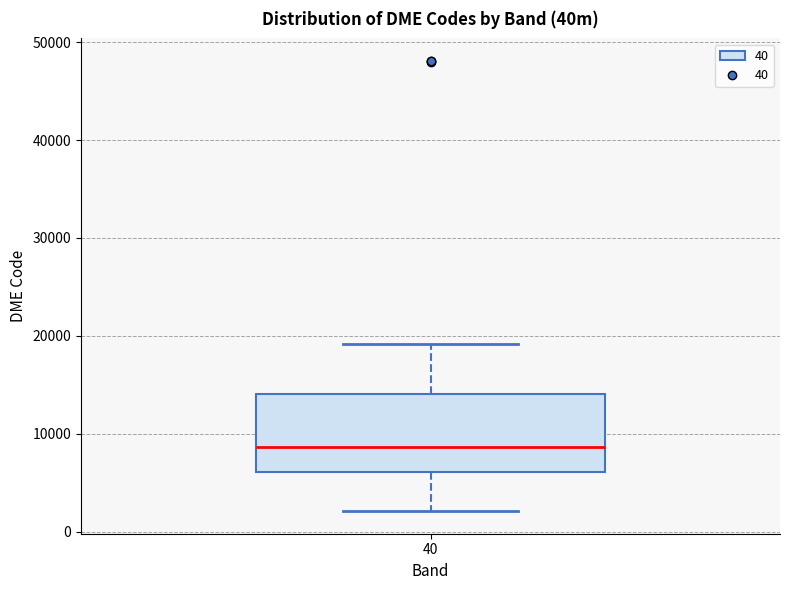

Transcribe this box plot: give where the median line is, the range the box spans, and where the two whiskers end, as read against the y-axis. The values are not printed on the chart, so give them approximately, as read against the axis.

median 9000, box 6000 to 14000, whiskers 2000 to 19000